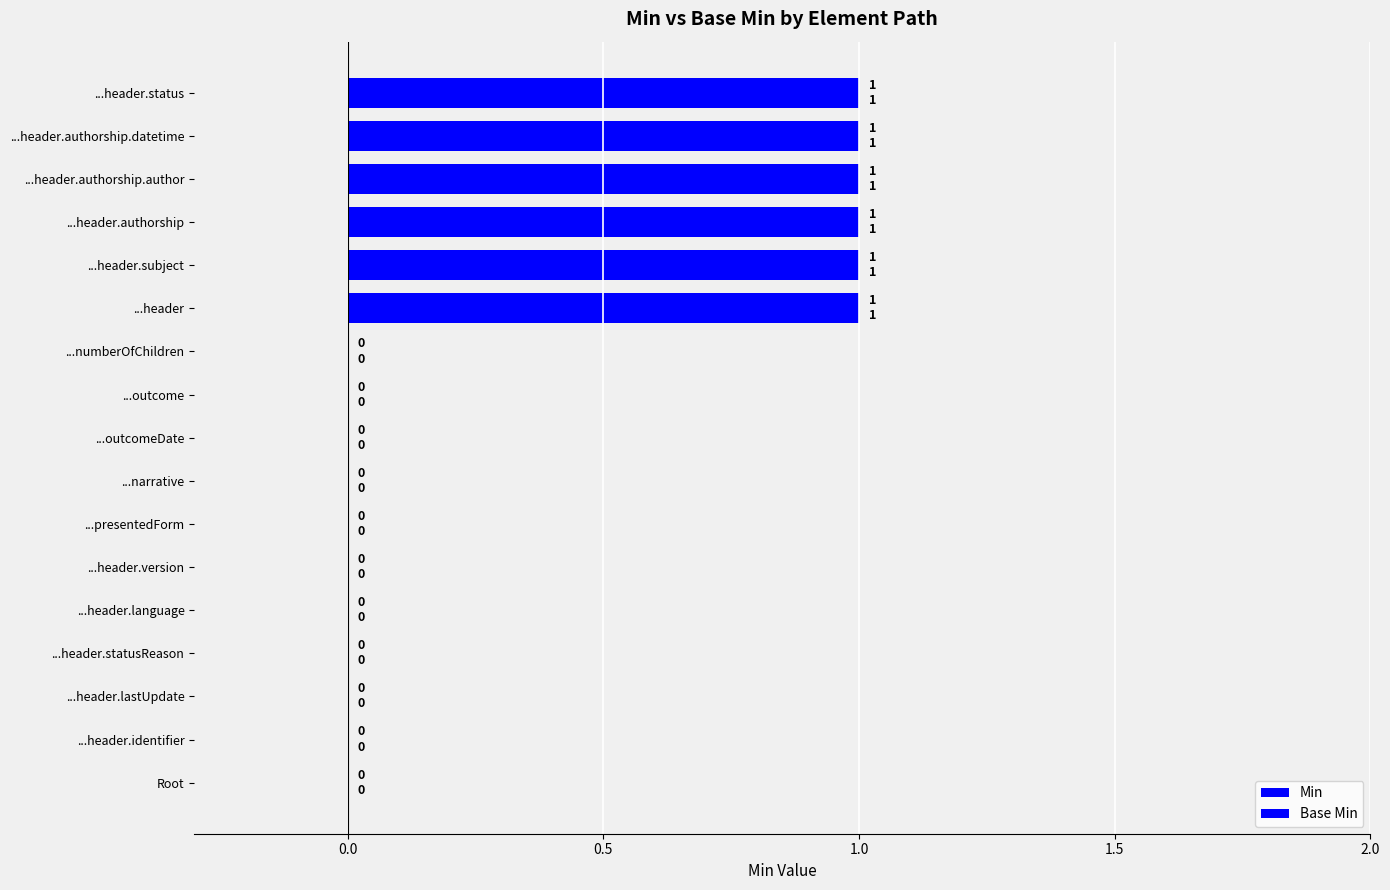

How many data points in Base Min are above 0?

6